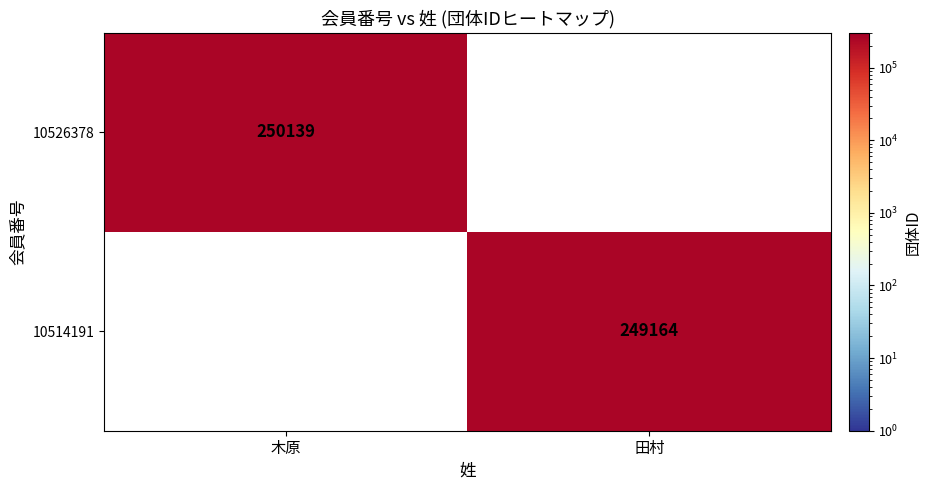

How many series are shown in this chart?

2